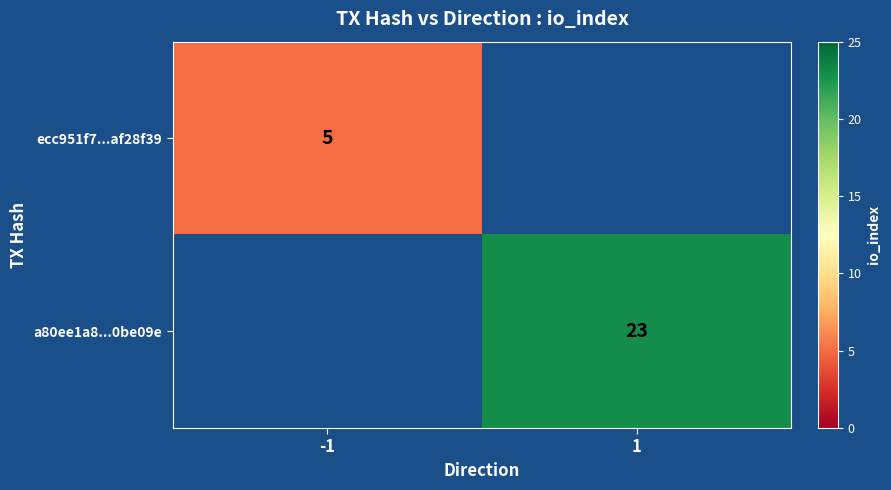

Is it true that a80ee1a8...0be09e equals 14 at 1?

False